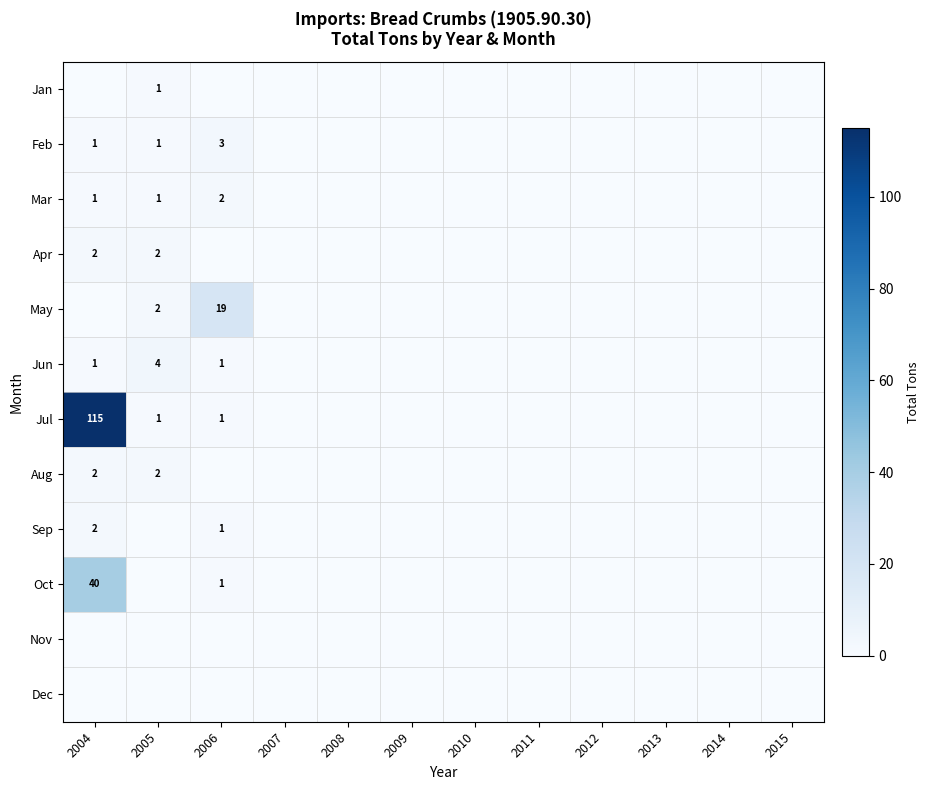

At 2004, list the series in order from largest to smallest.

Jul, Oct, Apr, Aug, Sep, Feb, Mar, Jun, Jan, May, Nov, Dec